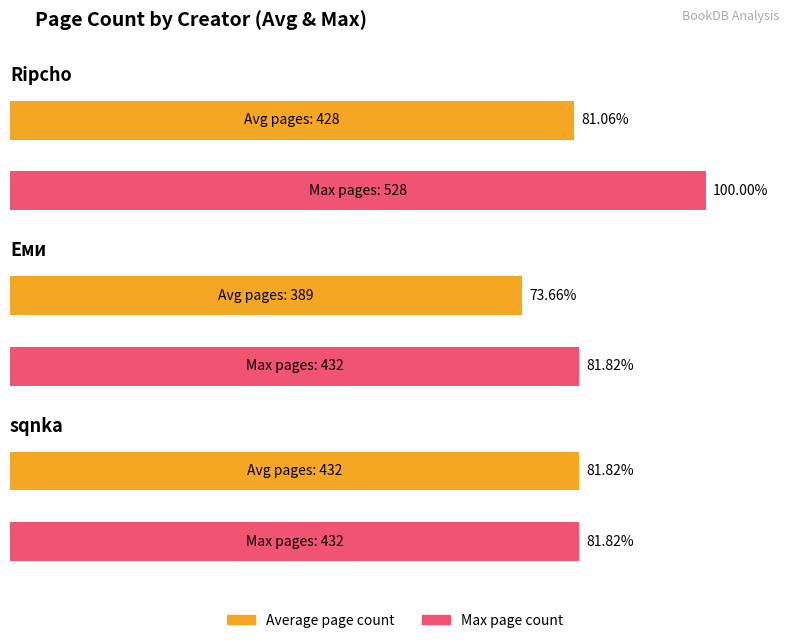

What is the label of the 7th bar from the right?

Еми